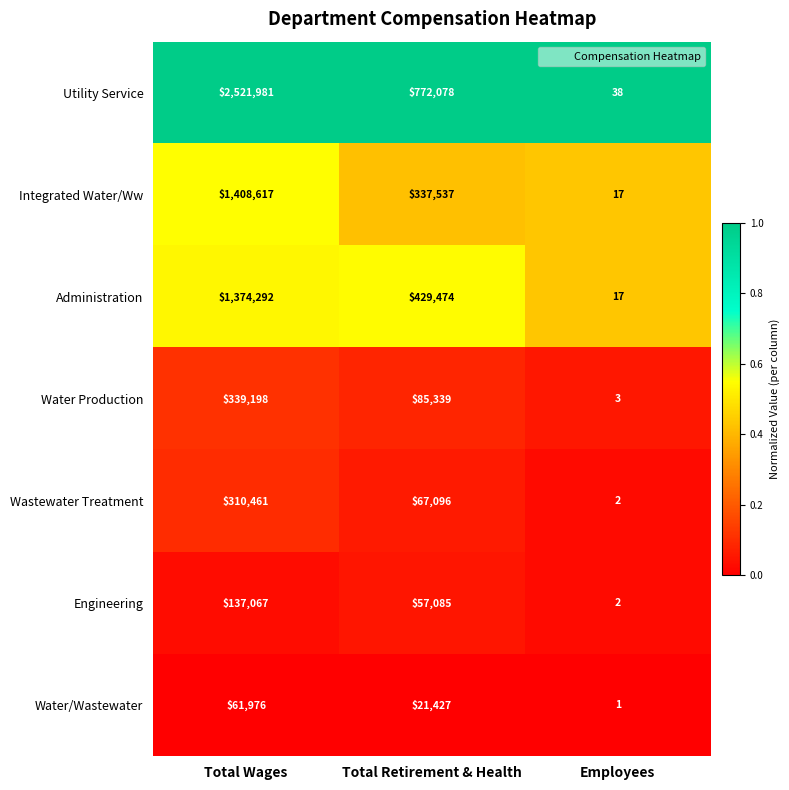

Which category has the highest value across all series?

Total Wages